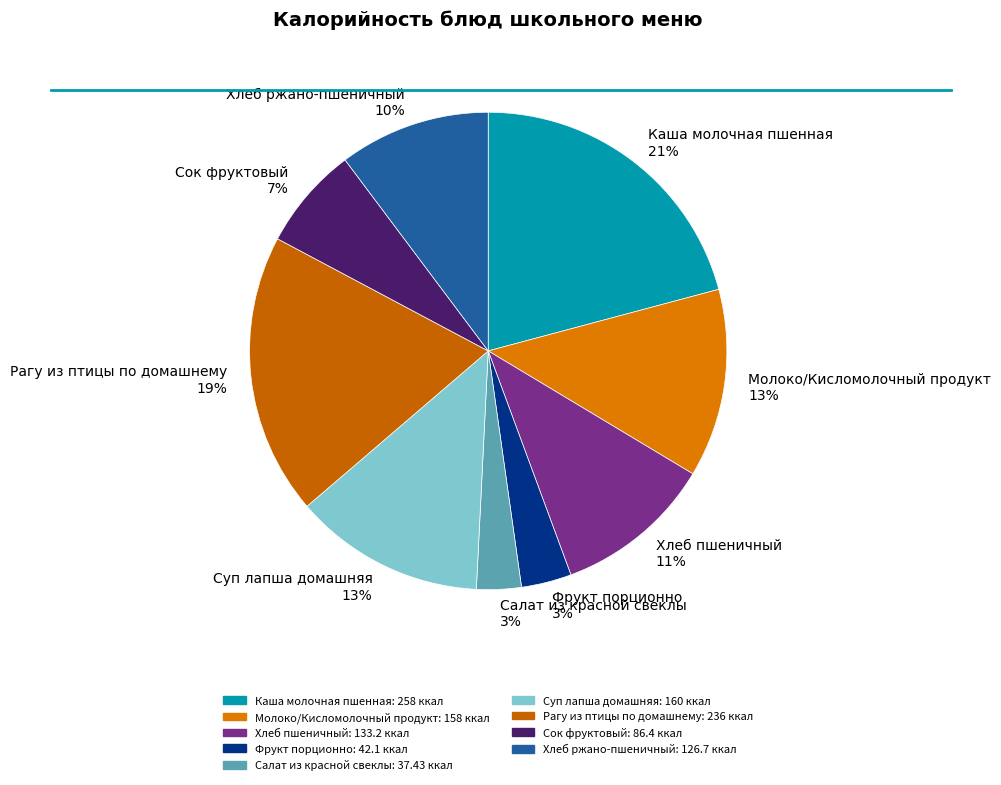

To the nearest percent, what is the difference between the largest and smallest slice percentages?

18%